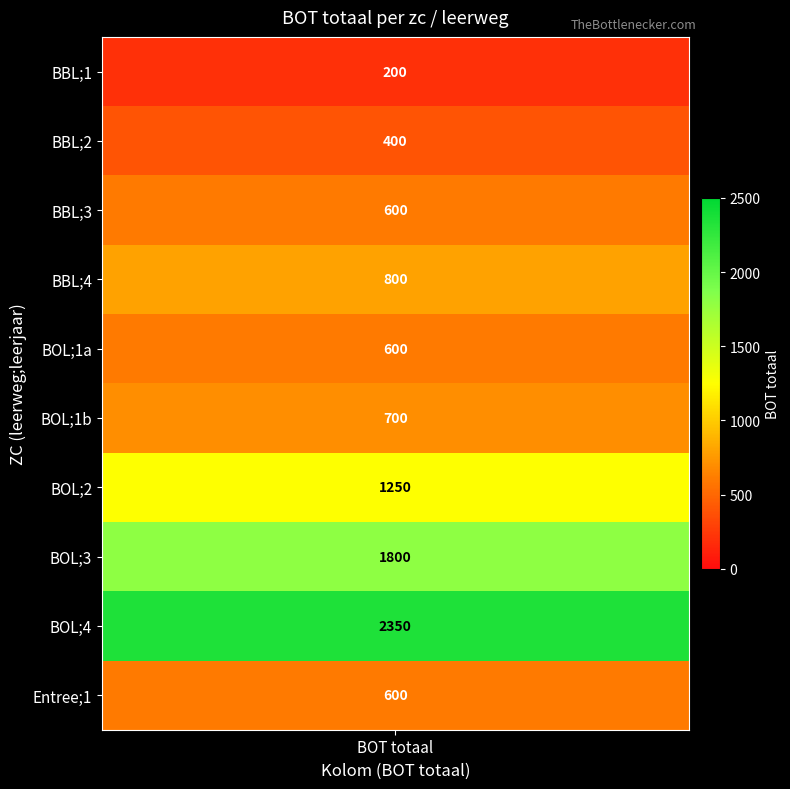

The value at 8 is 544. True or false?

False